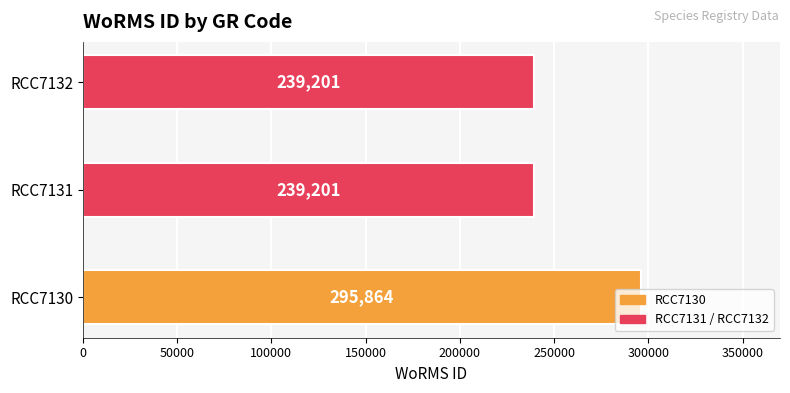

How many bars are there in total?

3